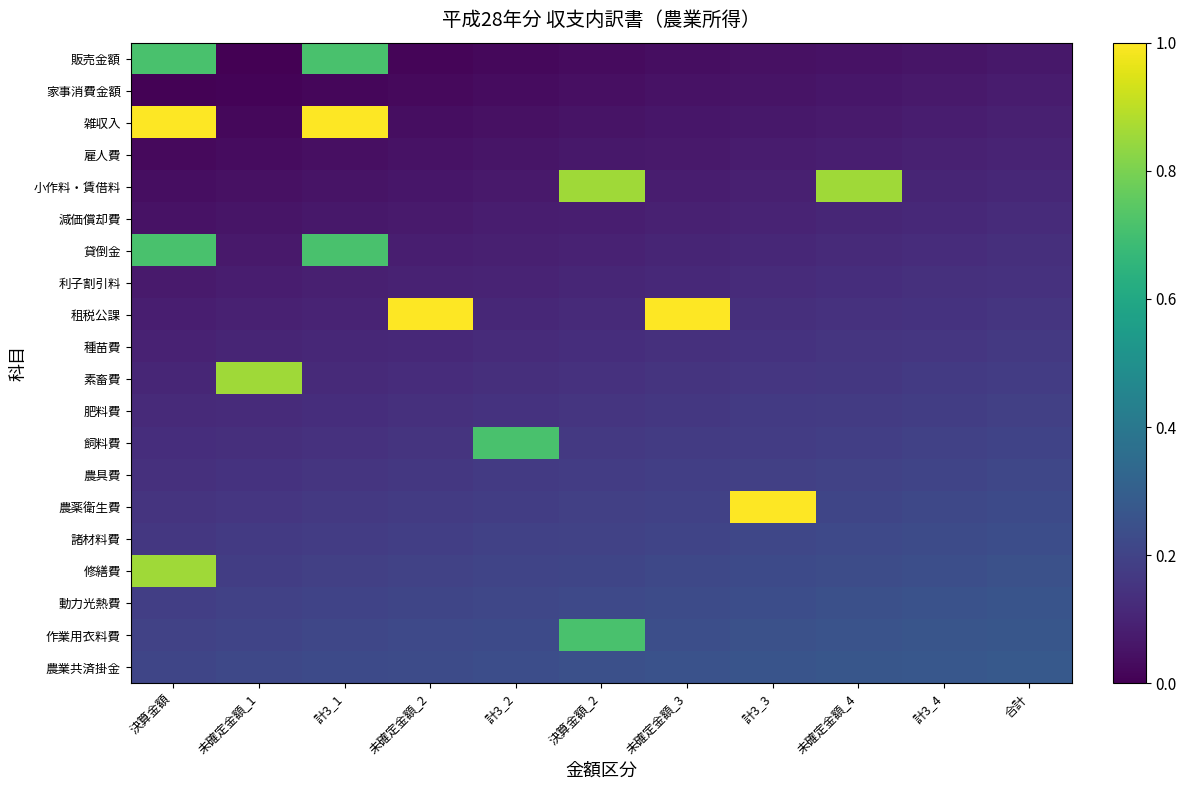

How many distinct data groups are displayed?

20